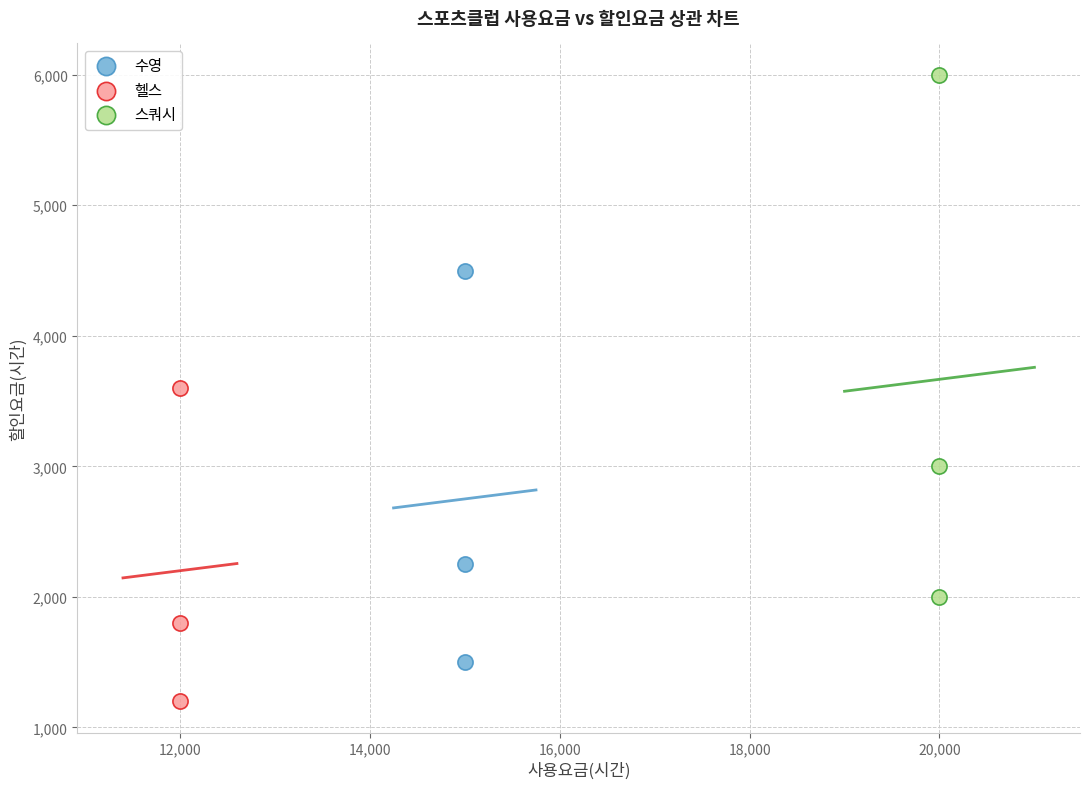

Which series has the largest Y range (max minus min)?

스쿼시